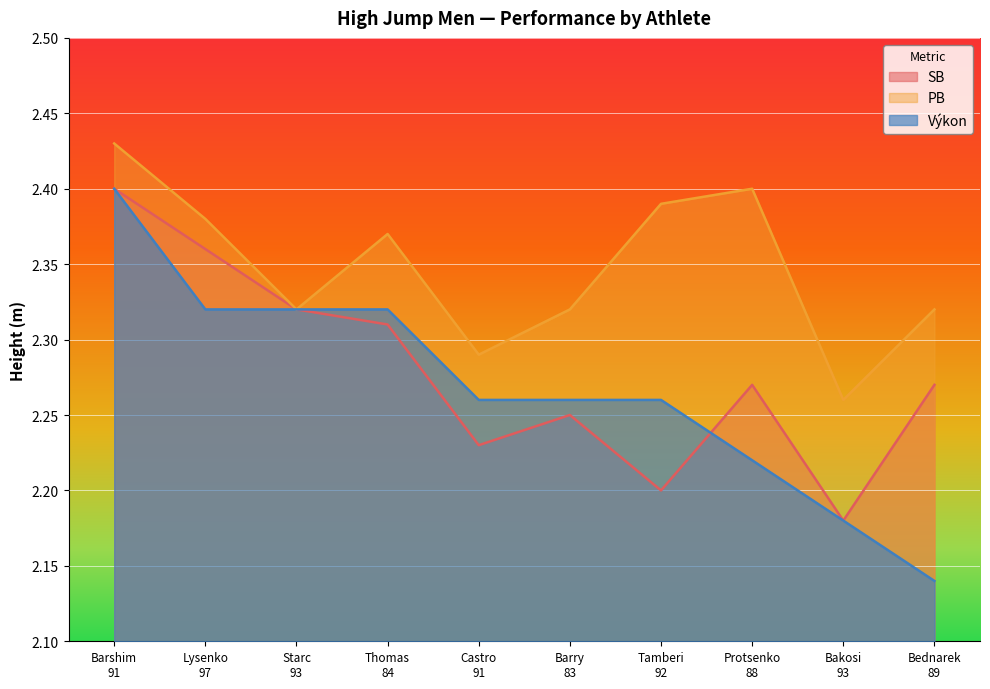

Reading left to right, extract all data points from this chart.

SB: 2.4	2.4	2.3	2.3	2.2	2.2	2.2	2.3	2.2	2.3
PB: 2.4	2.4	2.3	2.4	2.3	2.3	2.4	2.4	2.3	2.3
Výkon: 2.4	2.3	2.3	2.3	2.3	2.3	2.3	2.2	2.2	2.1